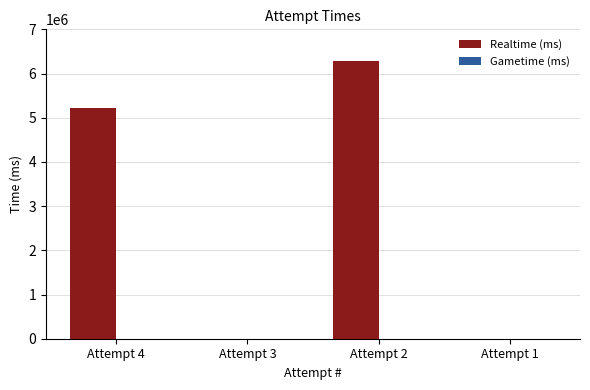

Are the bars horizontal?

No